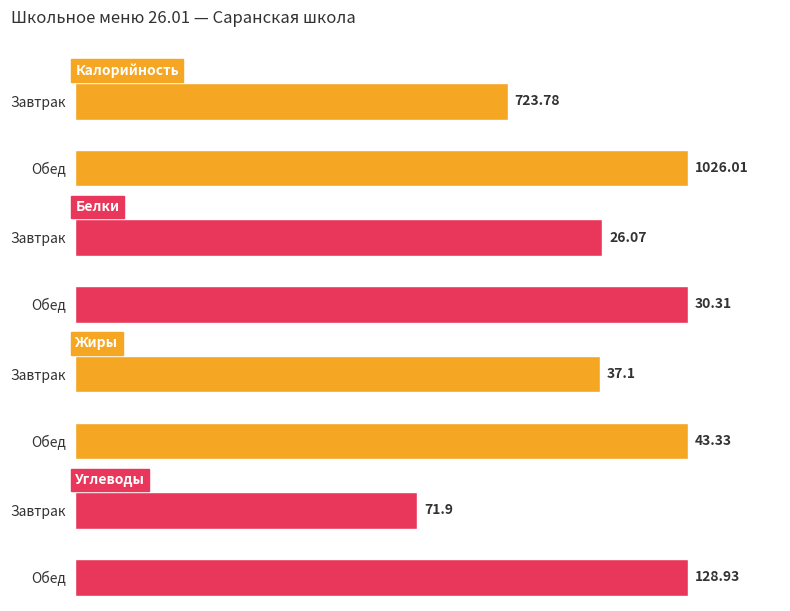

Rank the series by their maximum value, from highest to lowest.

Калорийность, Углеводы, Жиры, Белки